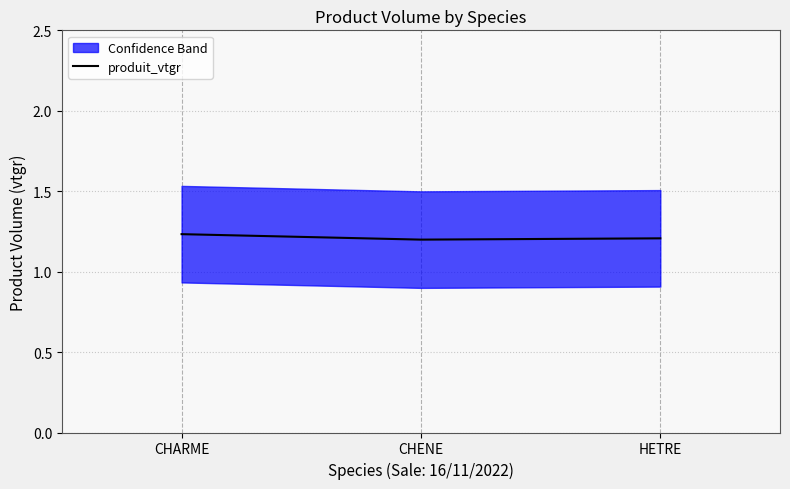

Does the chart have visible grid lines?

Yes